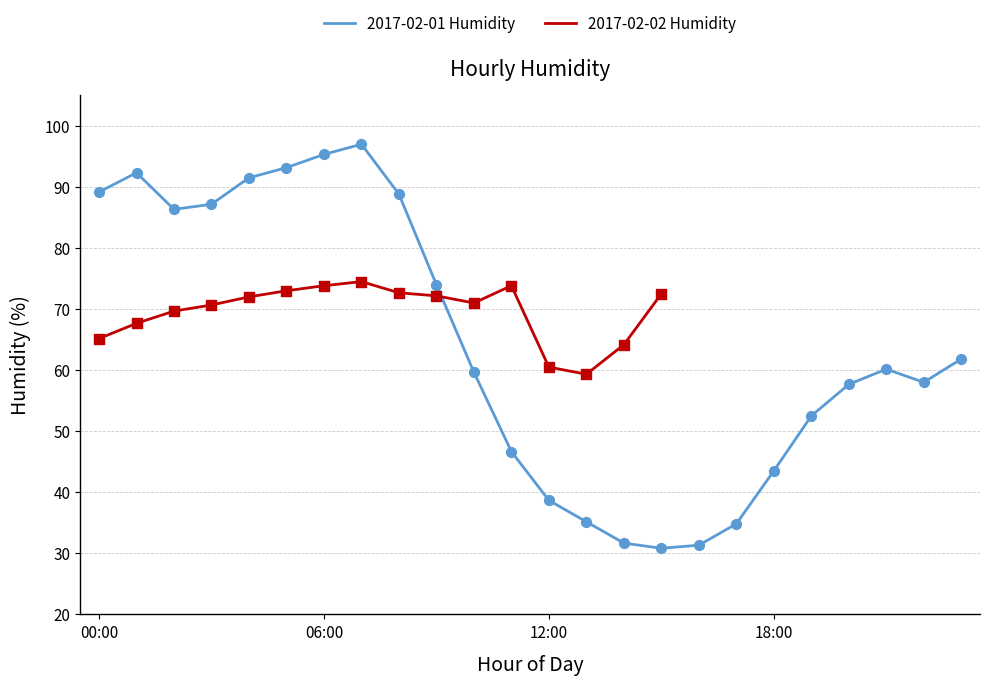

What is the change in value from 06:00 to 15:00?

-64.5